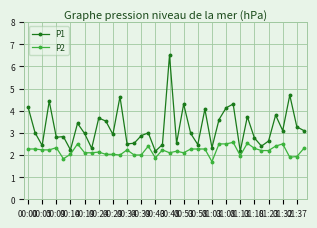

At how many categories does at least one series exceed 4?

9